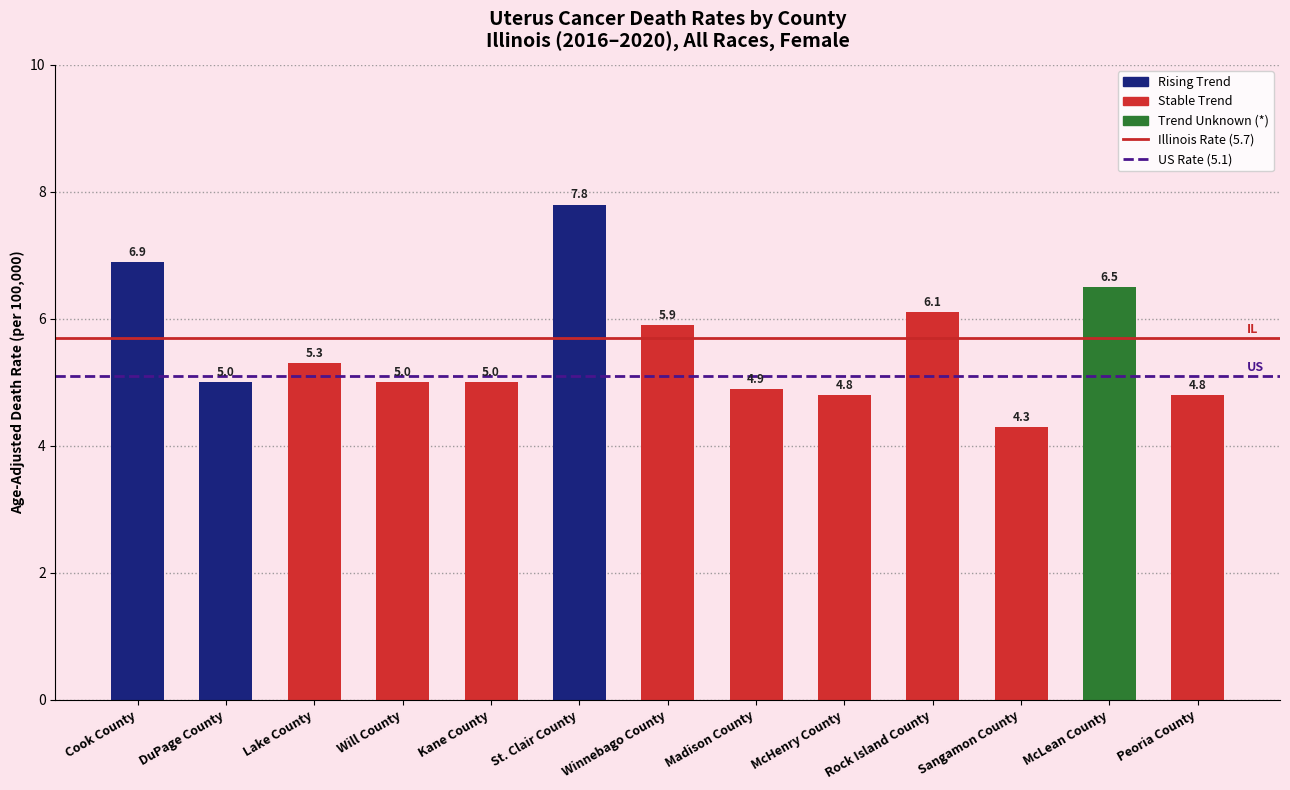

Which label corresponds to the largest value in the chart?

St. Clair County